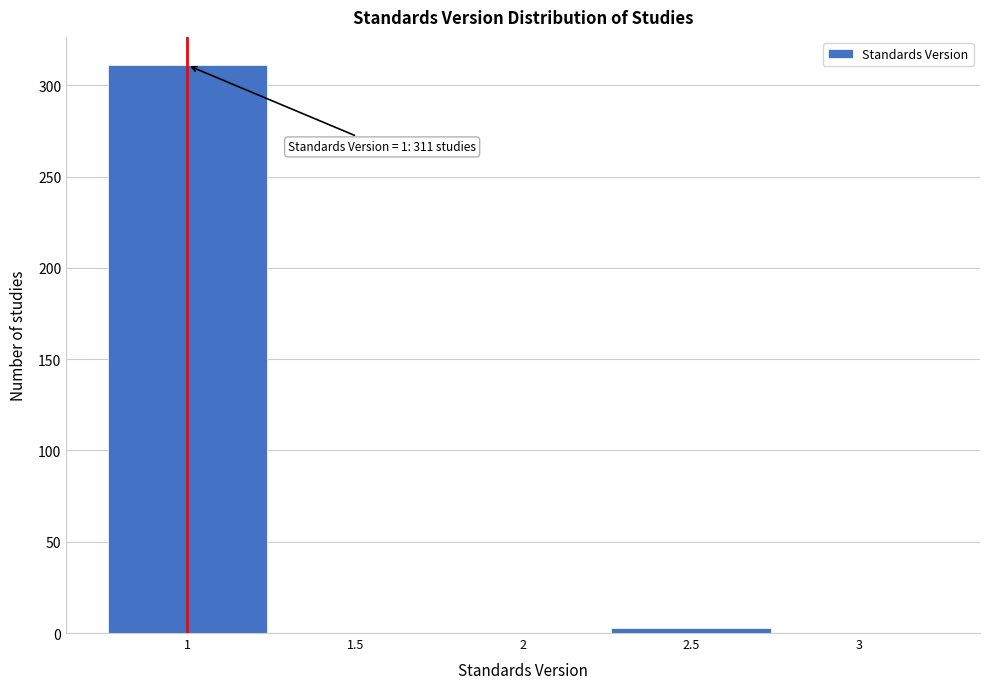

Over which range of the x-axis is the bar tallest?

0.75 to 1.25